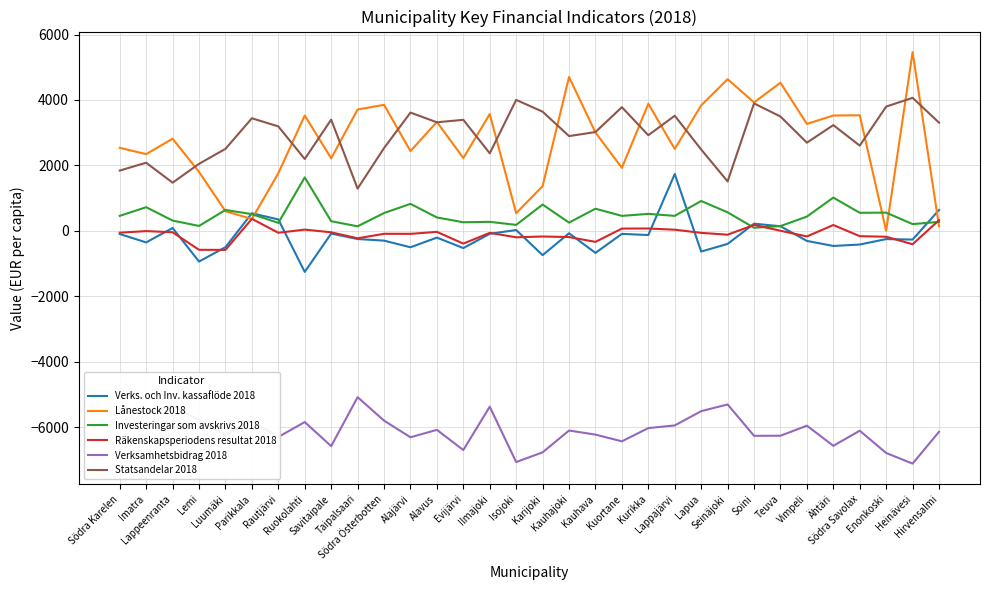

What is the minimum value shown in the chart?

-7118.1